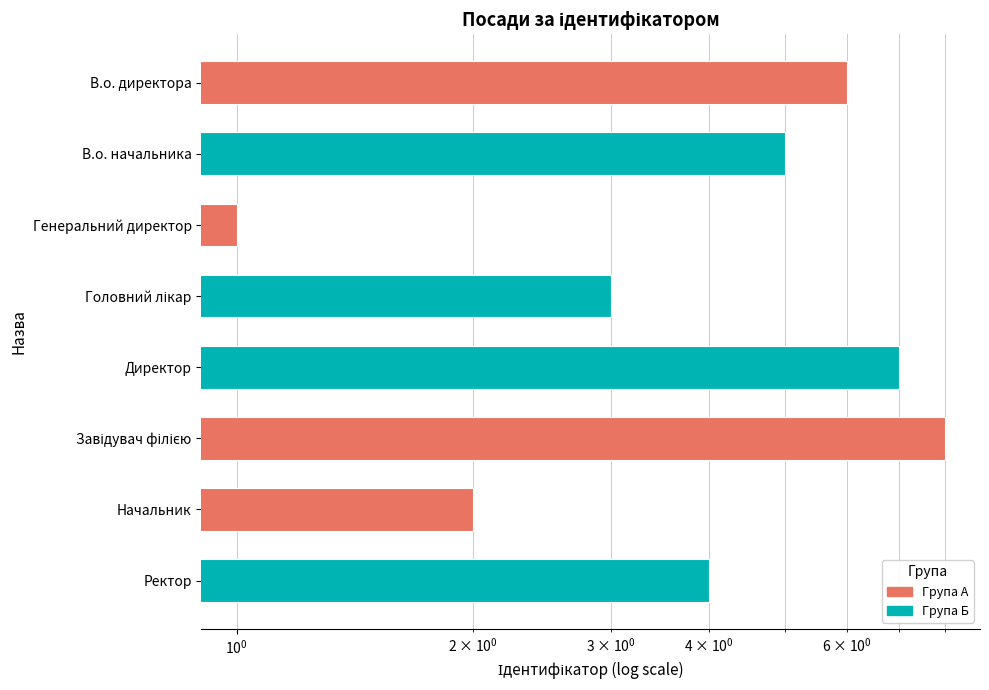

What is the label of the 2nd bar from the left?

В.о. начальника